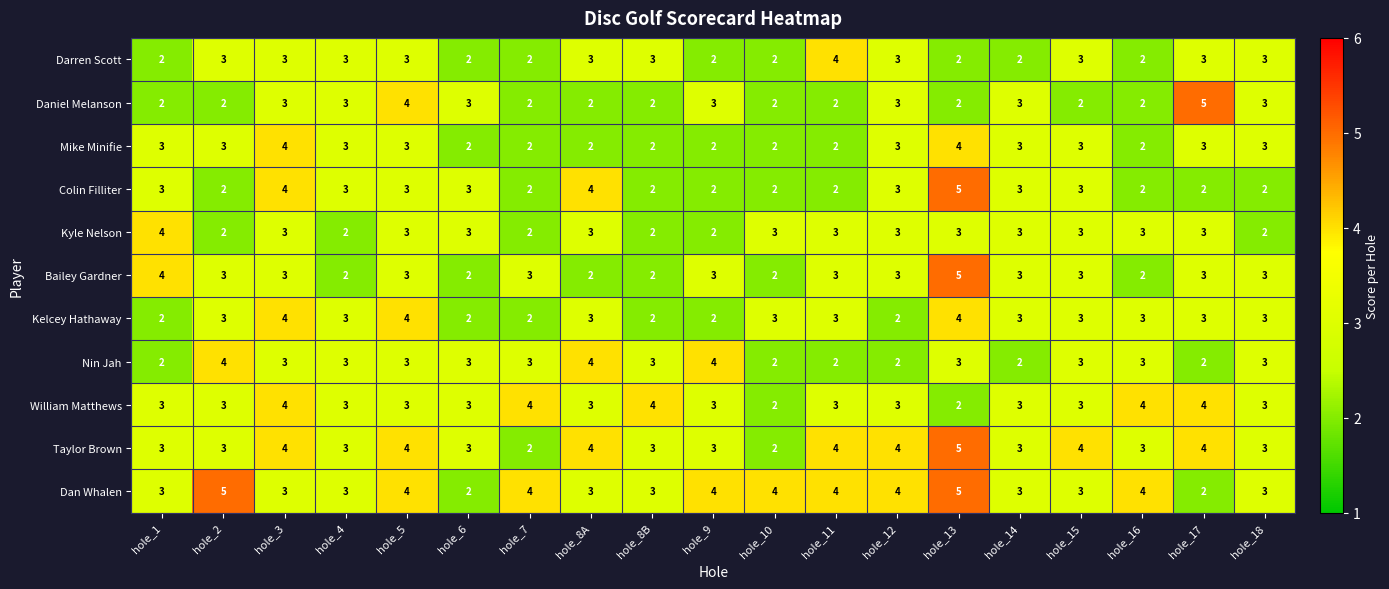

Is it true that Bailey Gardner equals 5 at hole_3?

False